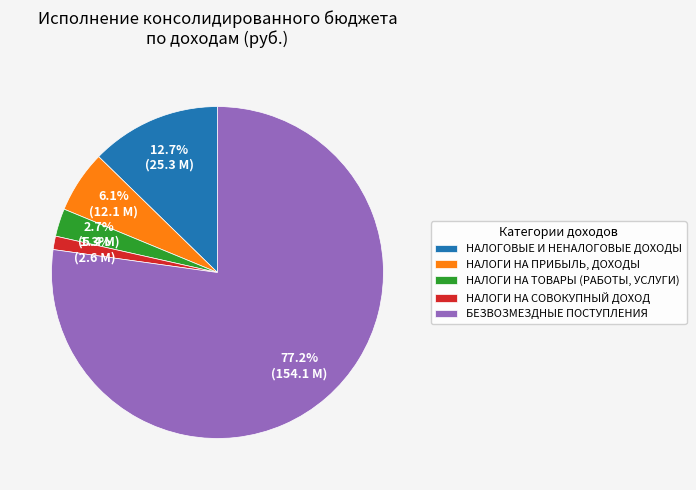

Which has a higher value, НАЛОГИ НА ПРИБЫЛЬ, ДОХОДЫ or НАЛОГОВЫЕ И НЕНАЛОГОВЫЕ ДОХОДЫ?

НАЛОГОВЫЕ И НЕНАЛОГОВЫЕ ДОХОДЫ